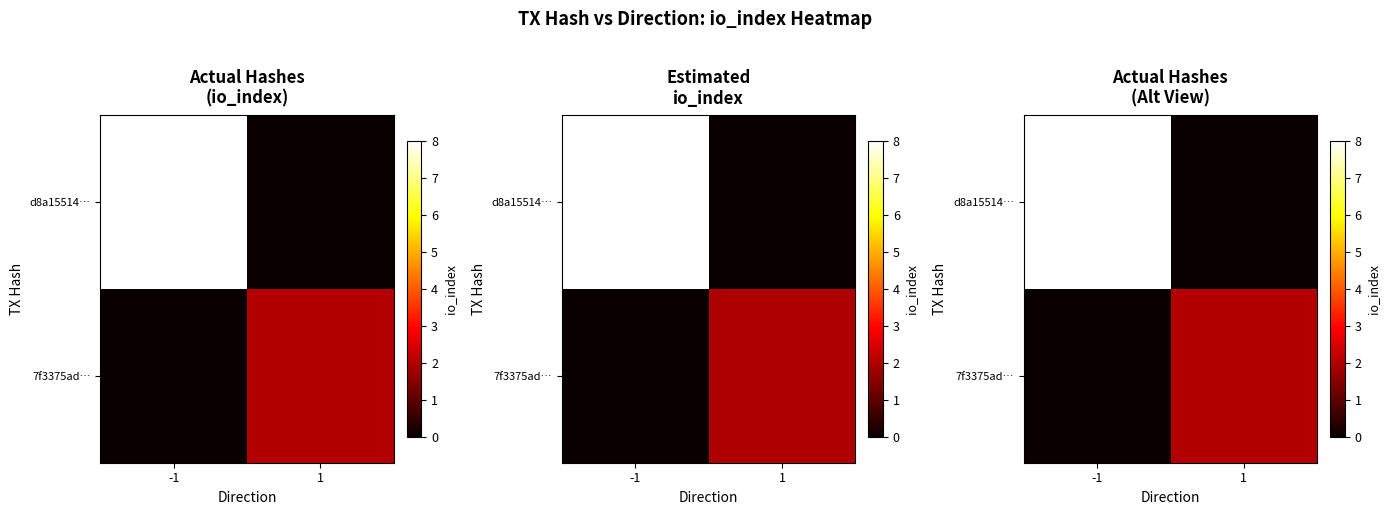

Rank the series by their maximum value, from lowest to highest.

7f3375ad…, d8a15514…